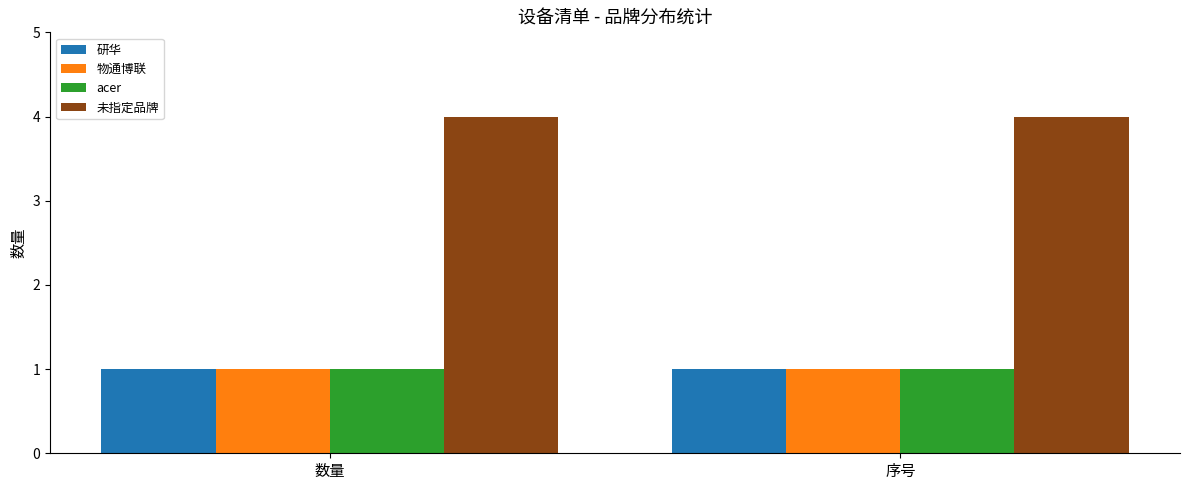

What value does the 研华 series have at 数量?

1